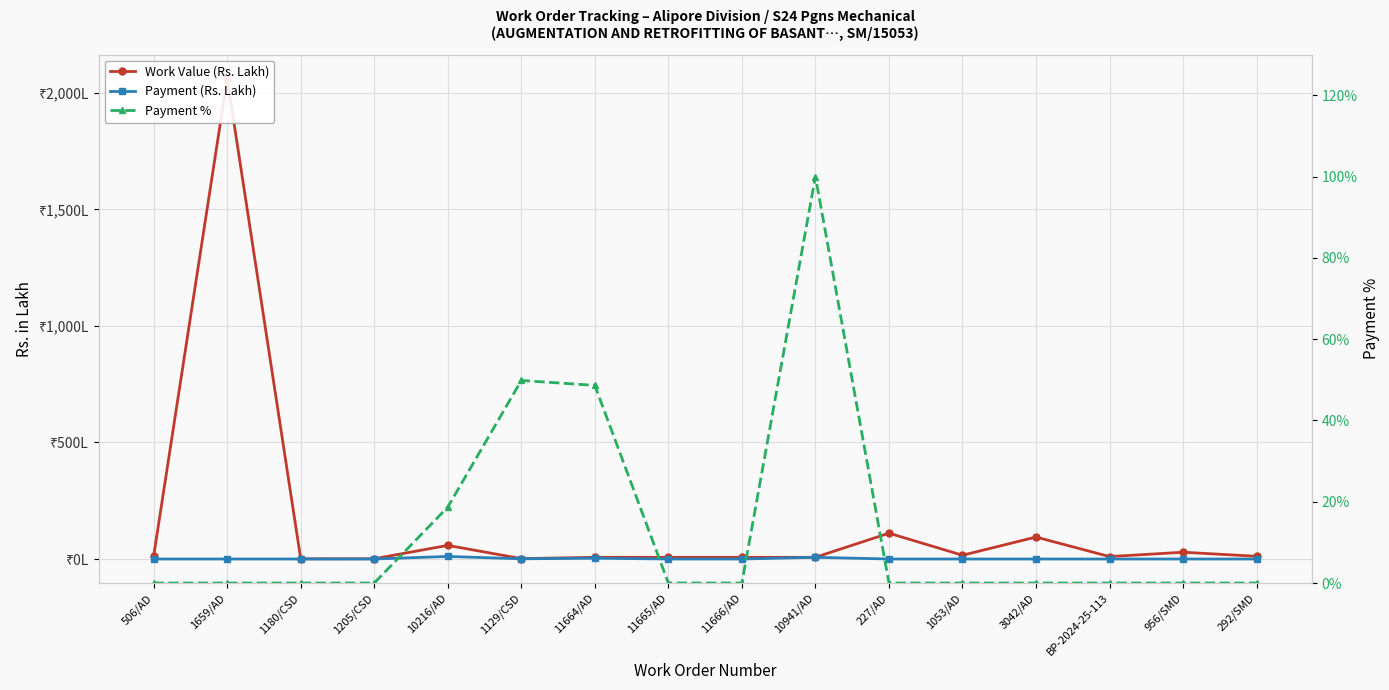

Rank the categories by Work Value (Rs. Lakh) value from lowest to highest.

1180/CSD, 1205/CSD, 1129/CSD, 11665/AD, 11666/AD, 11664/AD, 10941/AD, BP-2024-25-113, 292/SMD, 506/AD, 1053/AD, 956/SMD, 10216/AD, 3042/AD, 227/AD, 1659/AD